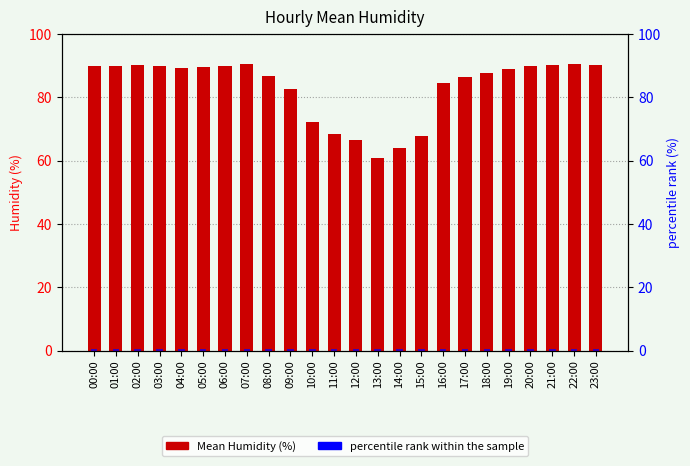

What is the spread (max minus min) of values at 09:00?

82.0